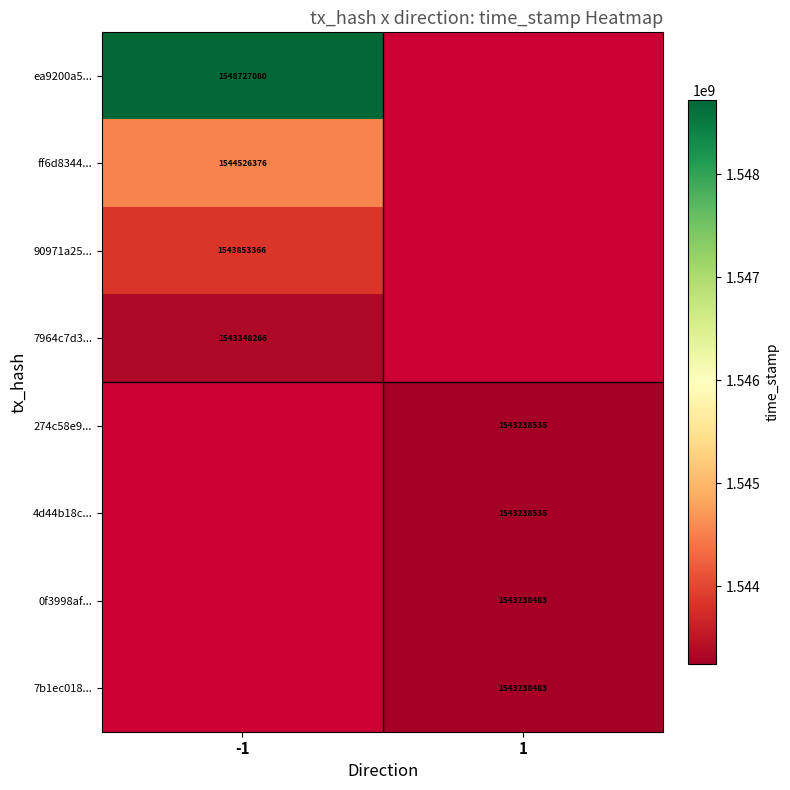

The ff6d8344... series shows 1544526376 at -1. True or false?

True